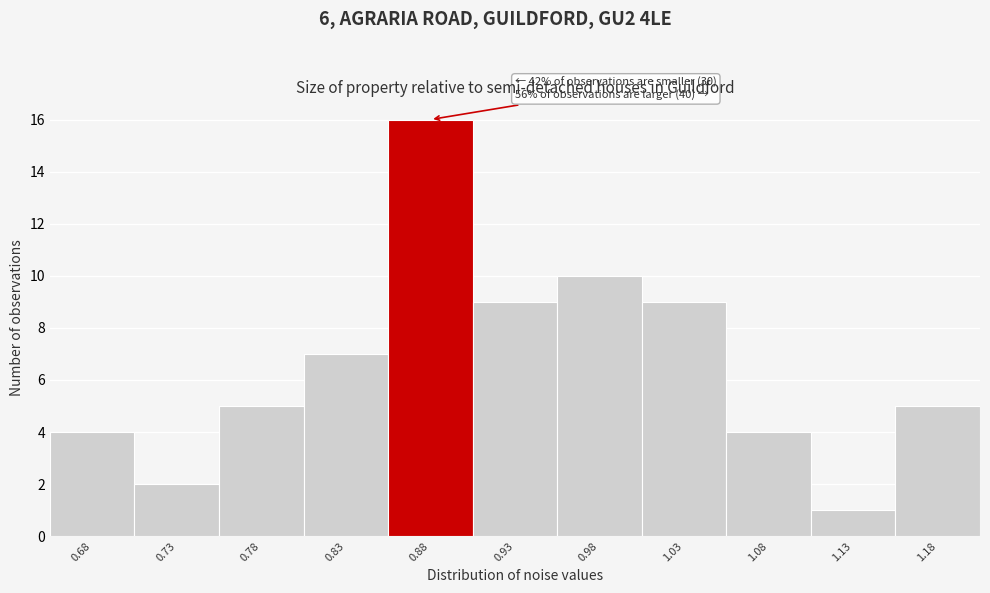

Over which range of the x-axis is the bar tallest?

0.85 to 0.90